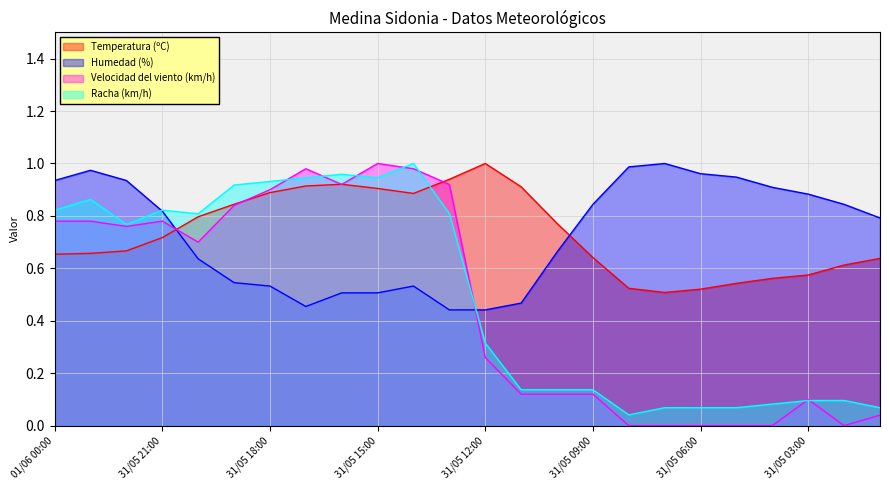

At which category is the sum across all series the highest?

31/05 14:00